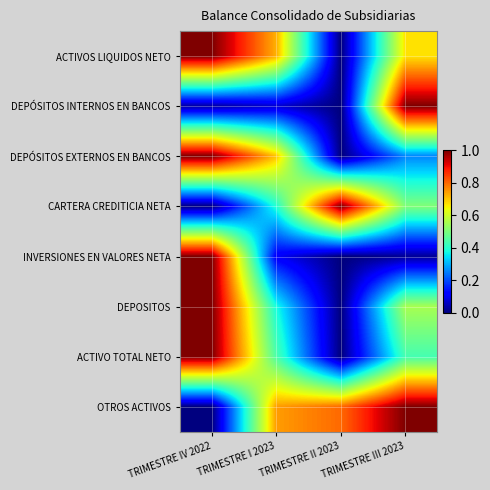

Reading left to right, what are all the values shown in this chart?

ACTIVOS LIQUIDOS NETO: TRIMESTRE IV 2022=1.0	TRIMESTRE I 2023=0.7	TRIMESTRE II 2023=0.0	TRIMESTRE III 2023=0.7
DEPÓSITOS INTERNOS EN BANCOS: TRIMESTRE IV 2022=0.0	TRIMESTRE I 2023=0.1	TRIMESTRE II 2023=0.0	TRIMESTRE III 2023=1.0
DEPÓSITOS EXTERNOS EN BANCOS: TRIMESTRE IV 2022=1.0	TRIMESTRE I 2023=0.7	TRIMESTRE II 2023=0.0	TRIMESTRE III 2023=0.3
CARTERA CREDITICIA NETA: TRIMESTRE IV 2022=0.0	TRIMESTRE I 2023=0.4	TRIMESTRE II 2023=1.0	TRIMESTRE III 2023=0.5
INVERSIONES EN VALORES NETA: TRIMESTRE IV 2022=1.0	TRIMESTRE I 2023=0.1	TRIMESTRE II 2023=0.0	TRIMESTRE III 2023=0.0
DEPOSITOS: TRIMESTRE IV 2022=1.0	TRIMESTRE I 2023=0.4	TRIMESTRE II 2023=0.0	TRIMESTRE III 2023=0.6
ACTIVO TOTAL NETO: TRIMESTRE IV 2022=1.0	TRIMESTRE I 2023=0.4	TRIMESTRE II 2023=0.0	TRIMESTRE III 2023=0.4
OTROS ACTIVOS: TRIMESTRE IV 2022=0.0	TRIMESTRE I 2023=0.7	TRIMESTRE II 2023=0.8	TRIMESTRE III 2023=1.0